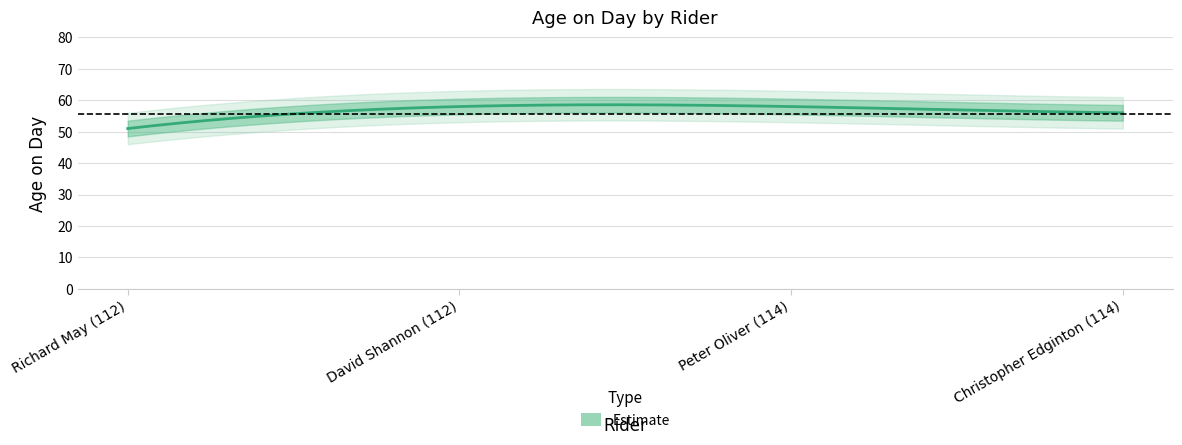

Reading left to right, extract all data points from this chart.

51	58	58	56